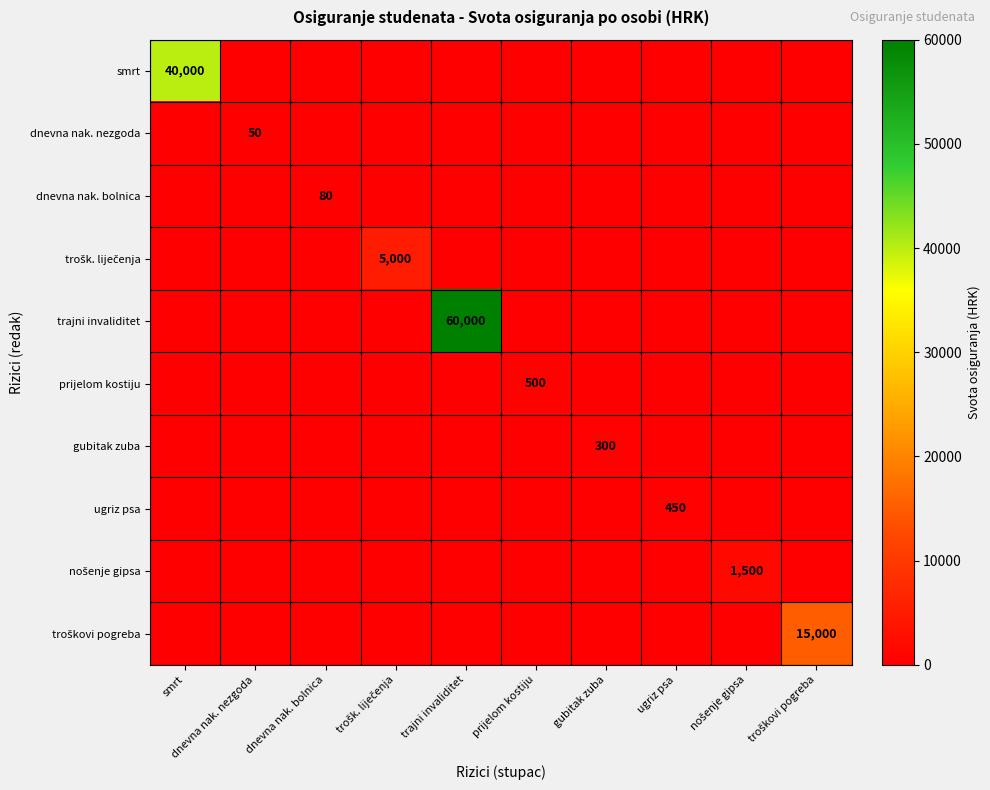

The prijelom kostiju series shows 682 at prijelom kostiju. True or false?

False